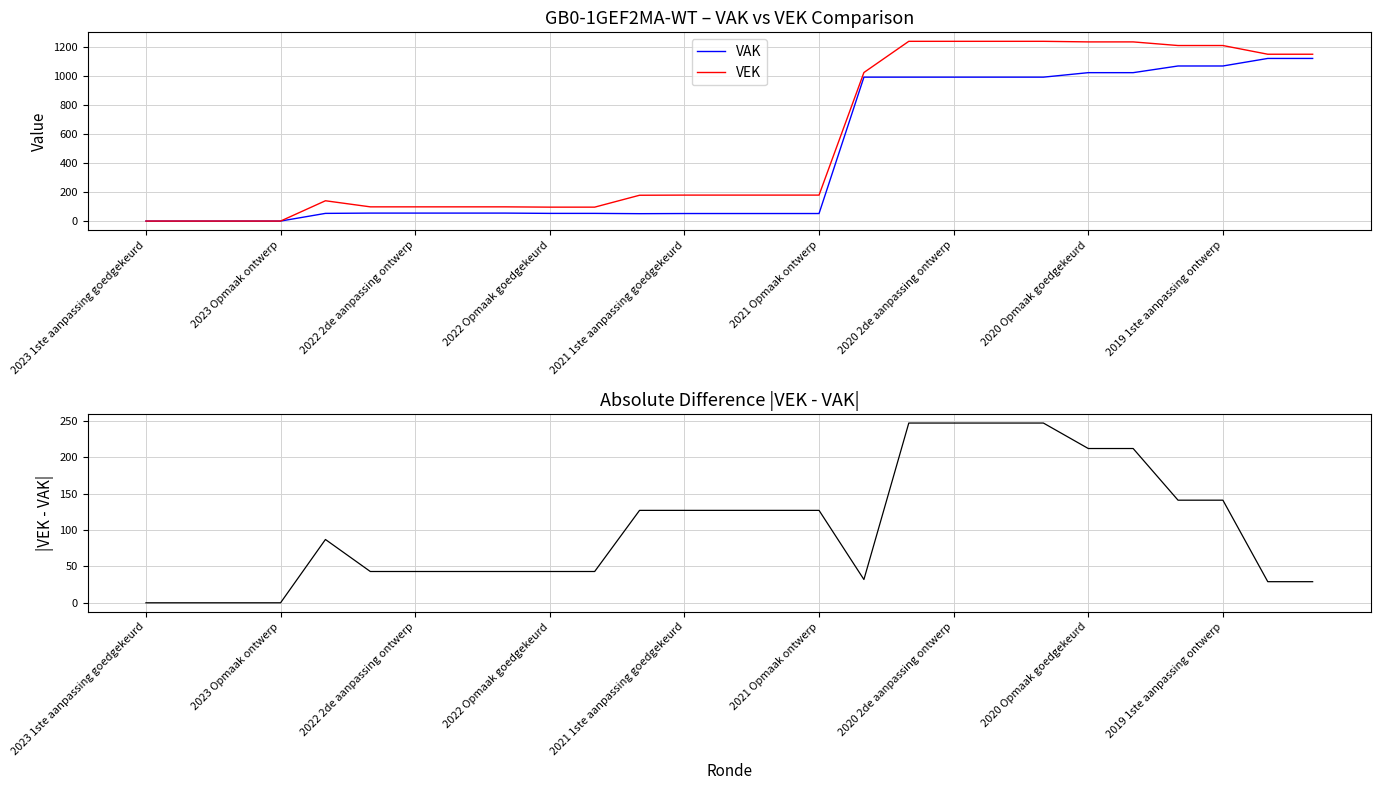

At 19, list the series in order from largest to smallest.

VEK, VAK, |VEK - VAK|